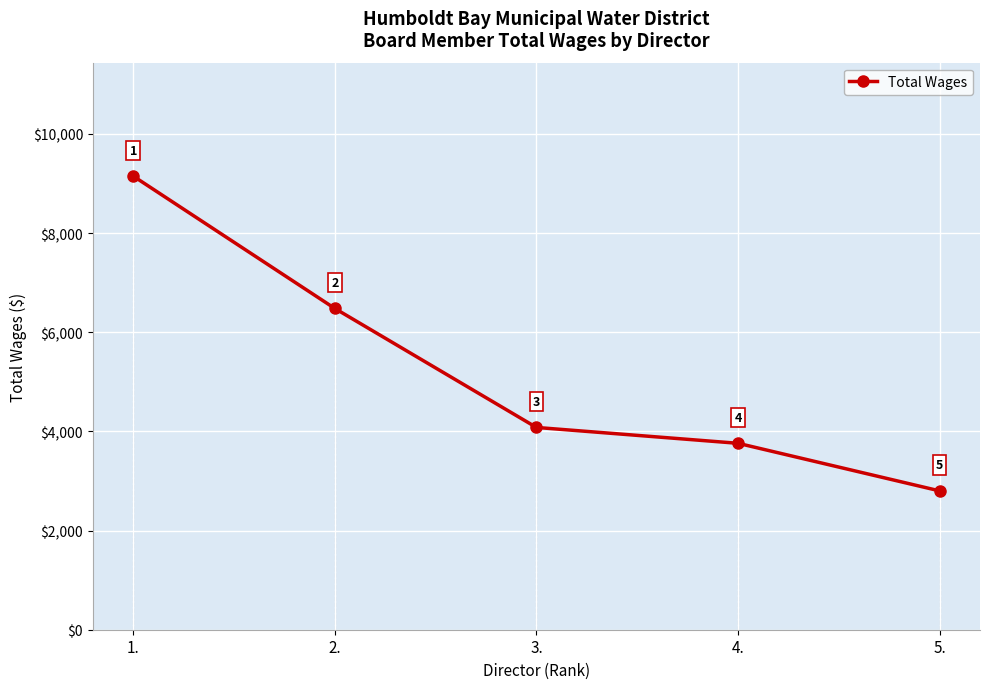

Does the chart have visible grid lines?

Yes